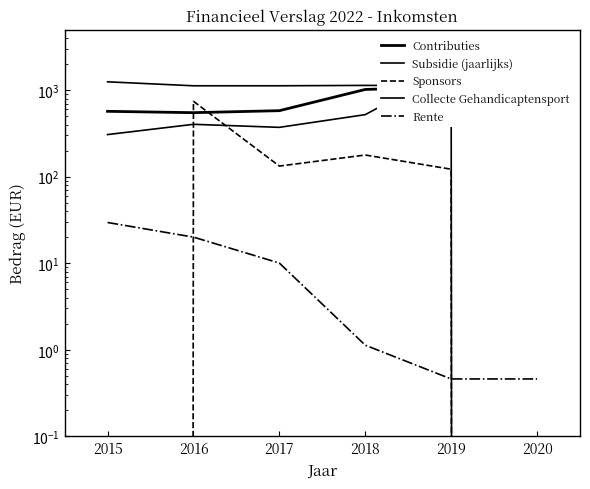

At which category is the sum across all series the highest?

2019